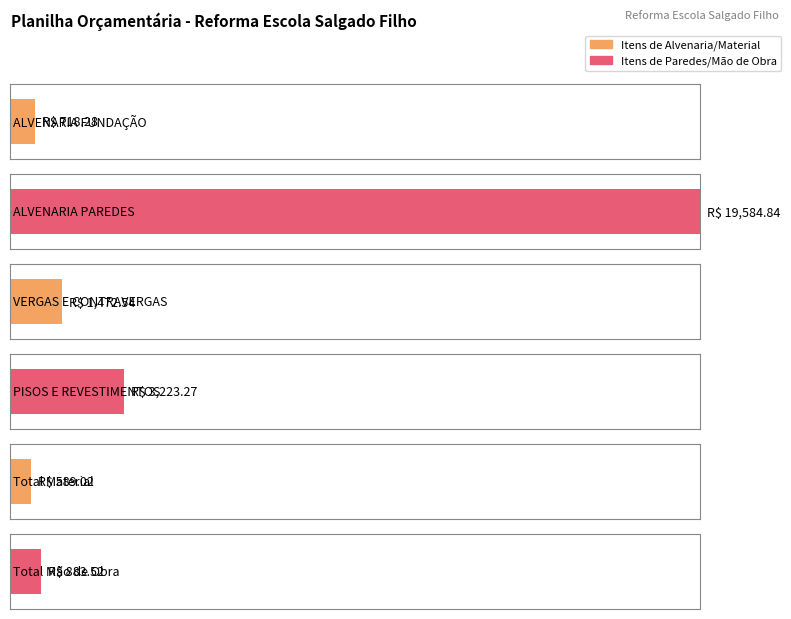

What is the value of the 4th bar from the left?

3223.3